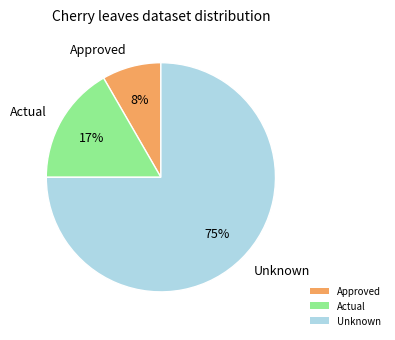

Which category accounts for the majority?

Unknown